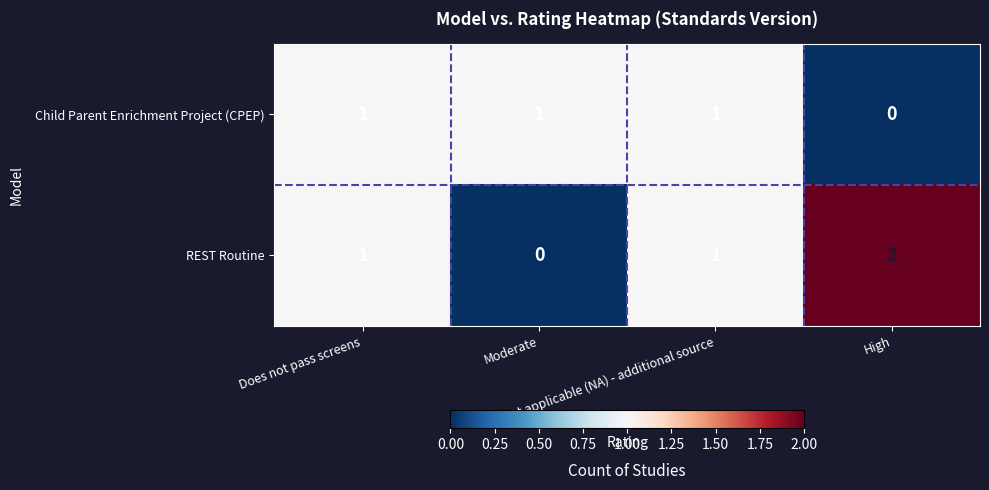

Which series has the largest range (max minus min)?

REST Routine